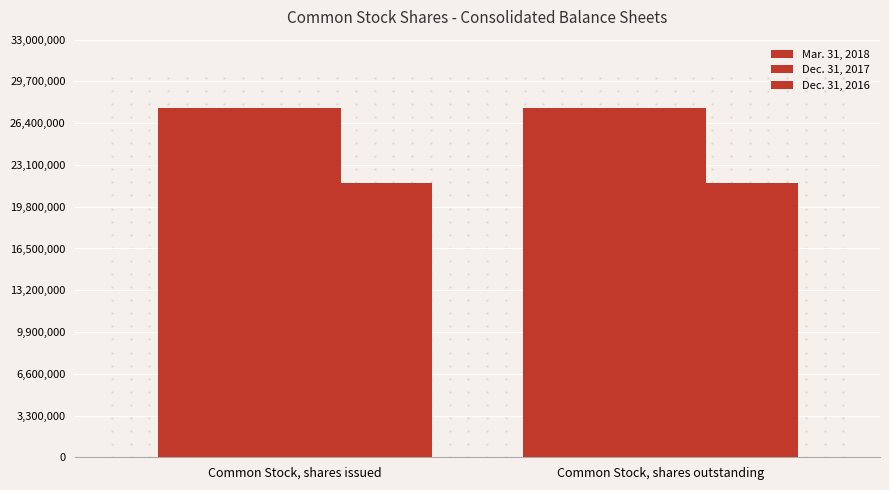

How many series are shown in this chart?

3